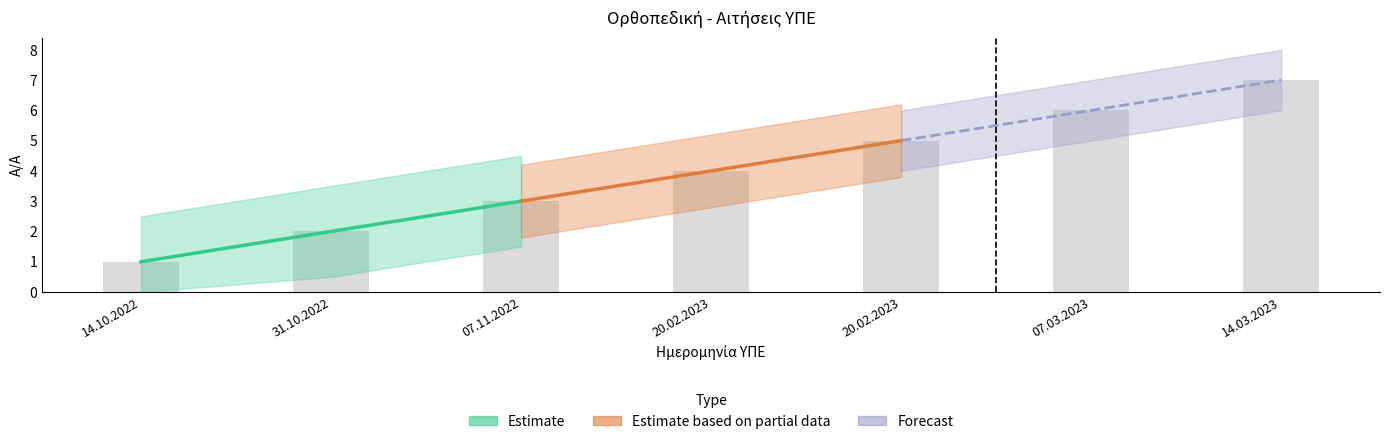

The value at 20.02.2023 is 3. True or false?

False